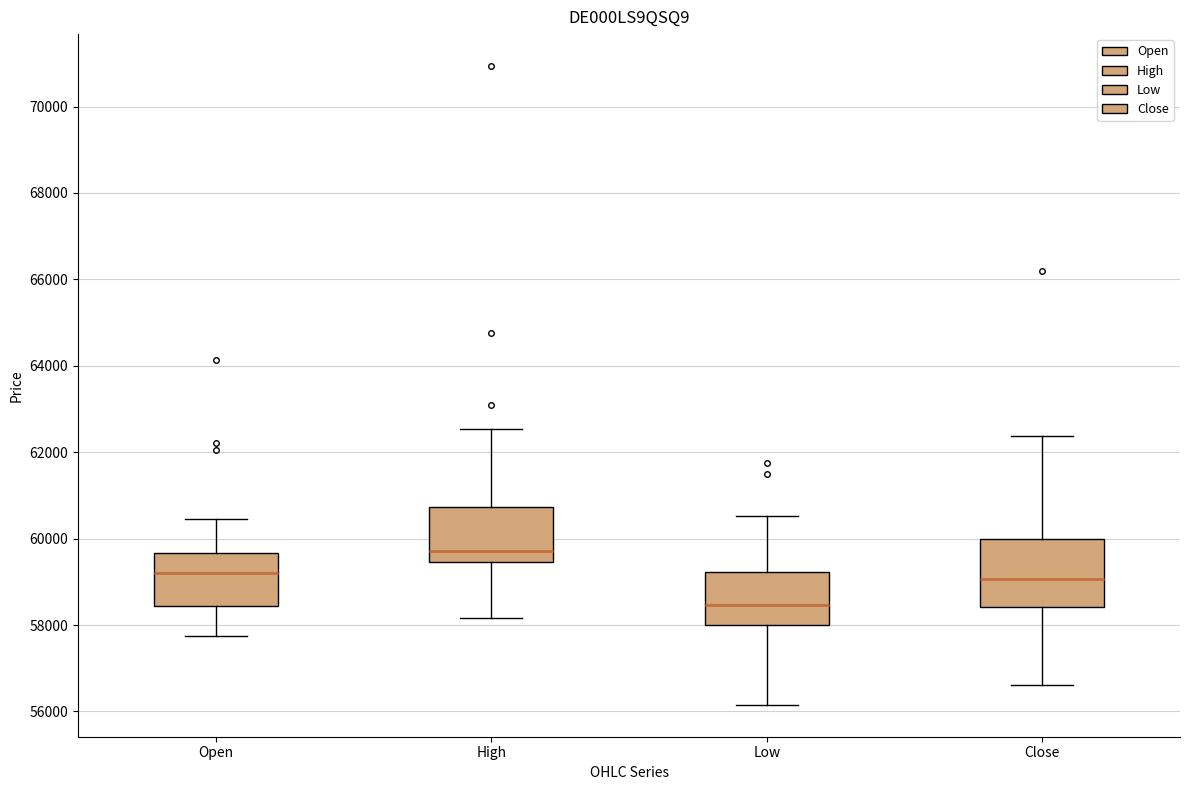

Reading left to right, transcribe this box plot: for each box, give where its median line is, the range the box spans, and where its two whiskers end, as read against the y-axis. The values are not printed on the chart, so give them approximately, as read against the axis.

Open: median 59200, box 58400 to 59600, whiskers 57800 to 60400
High: median 59800, box 59400 to 60800, whiskers 58200 to 62600
Low: median 58400, box 58000 to 59200, whiskers 56200 to 60600
Close: median 59000, box 58400 to 60000, whiskers 56600 to 62400